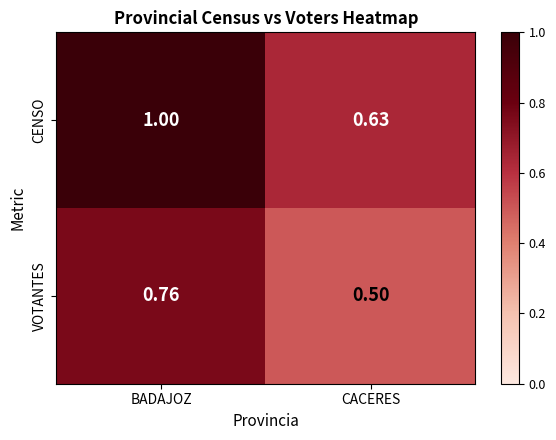

Where is CENSO nearest to the value 0?

CACERES